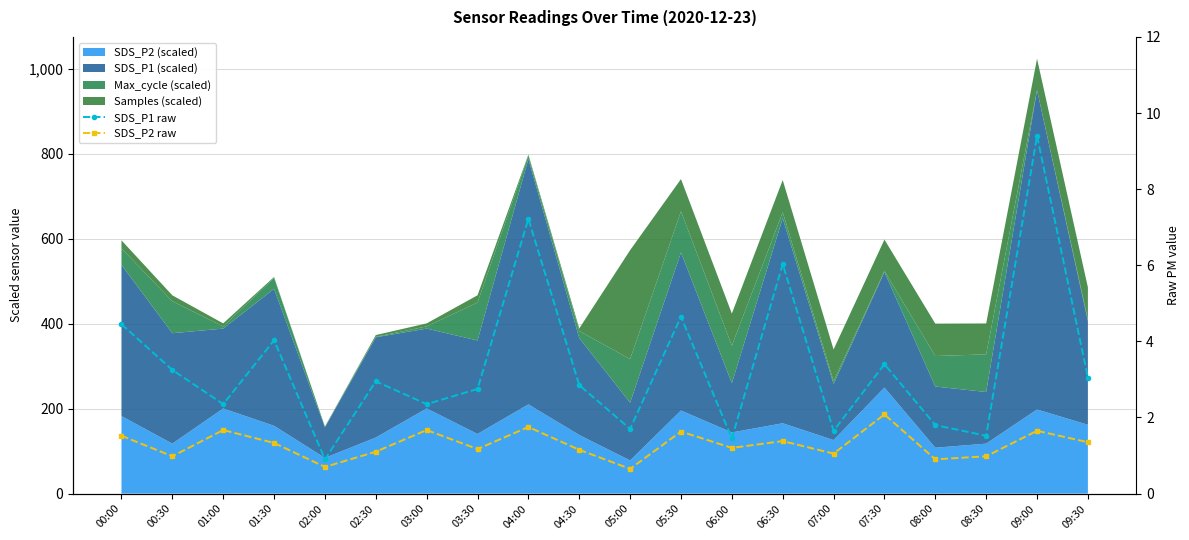

How many values in the SDS_P1 raw series exceed 2?

14